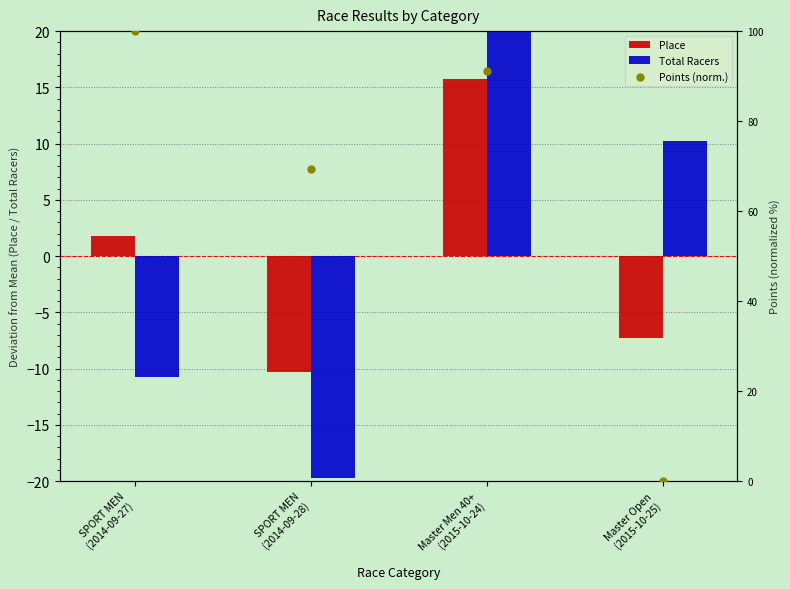

What is the total value across all series at Master Open
(2015-10-25)?

3.0